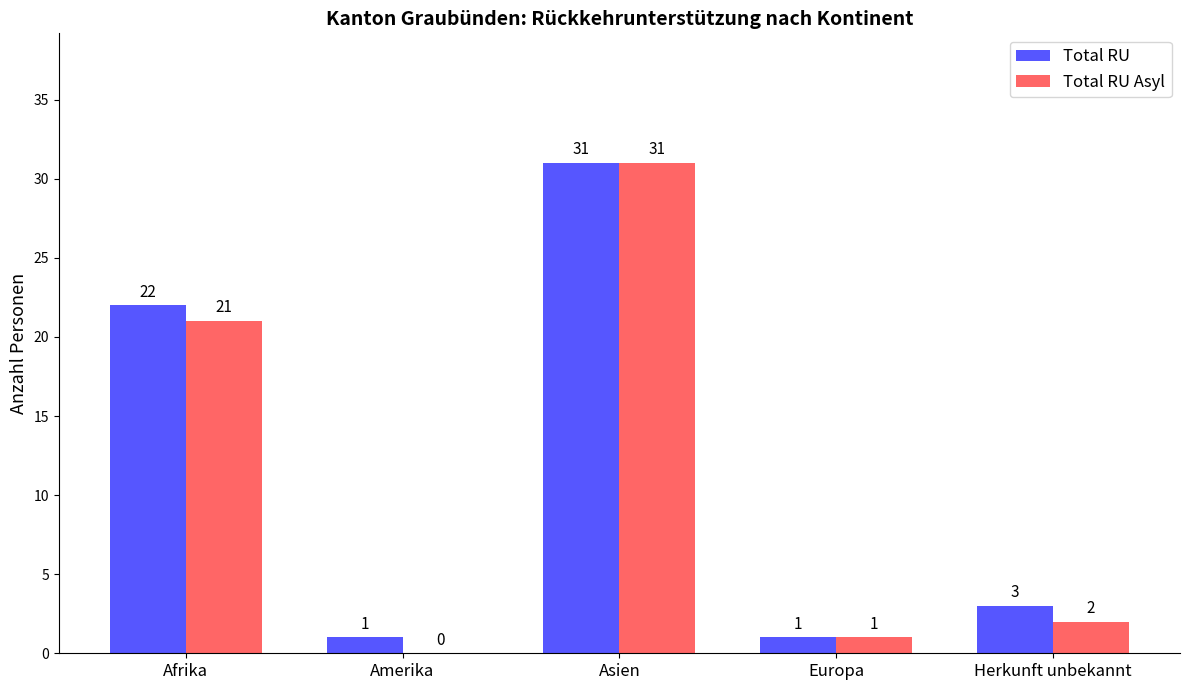

The Total RU series shows 13 at Afrika. True or false?

False